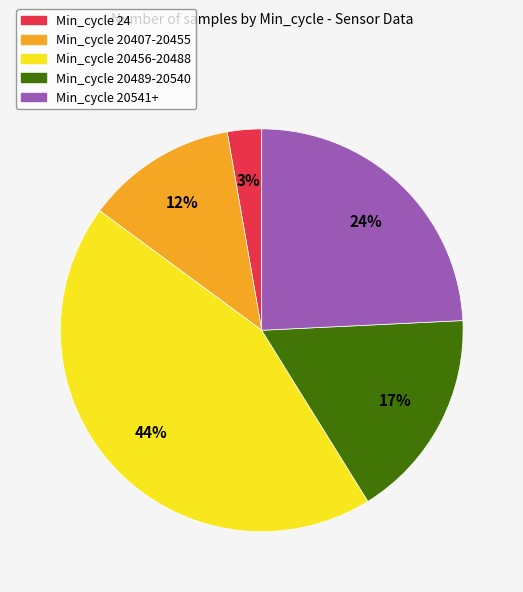

Is there a majority slice in this chart?

No